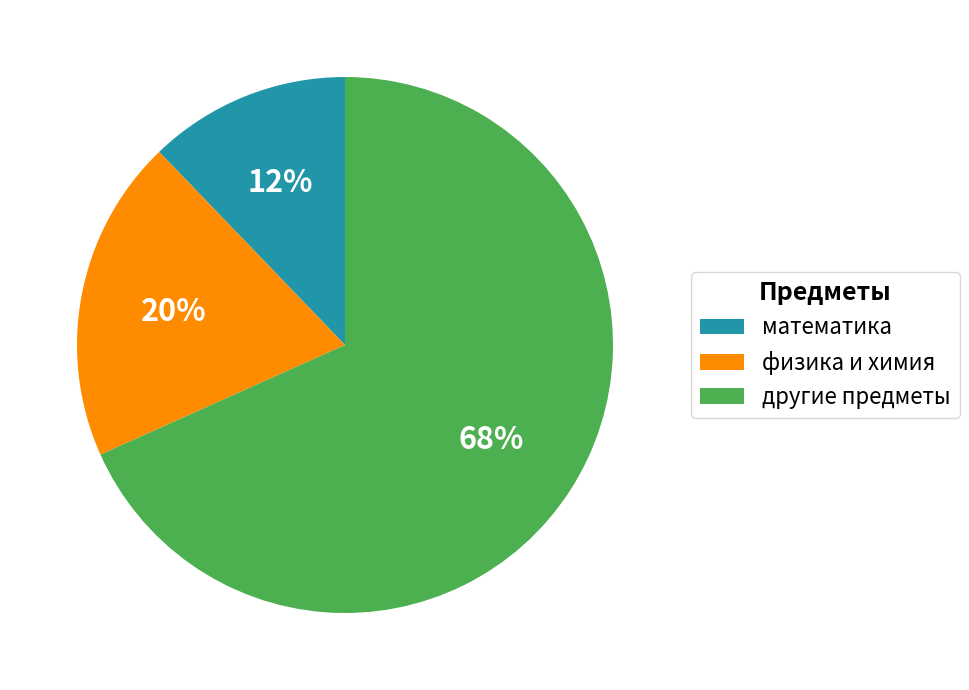

To the nearest percent, what is the combined percentage of другие предметы and физика и химия?

88%